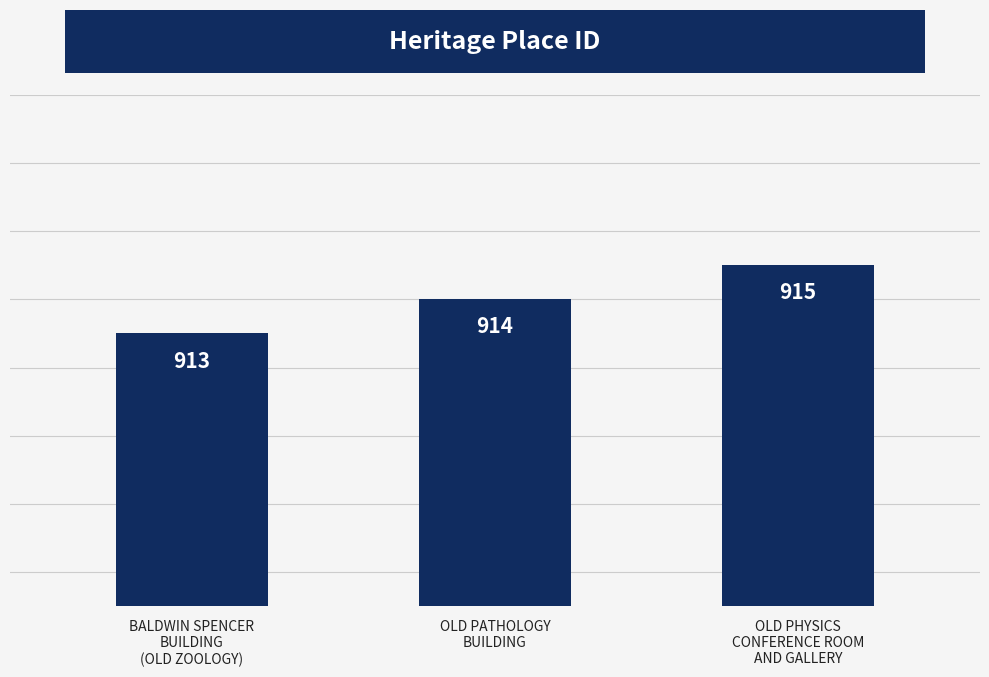

Count the values in the range 913 to 915.

3